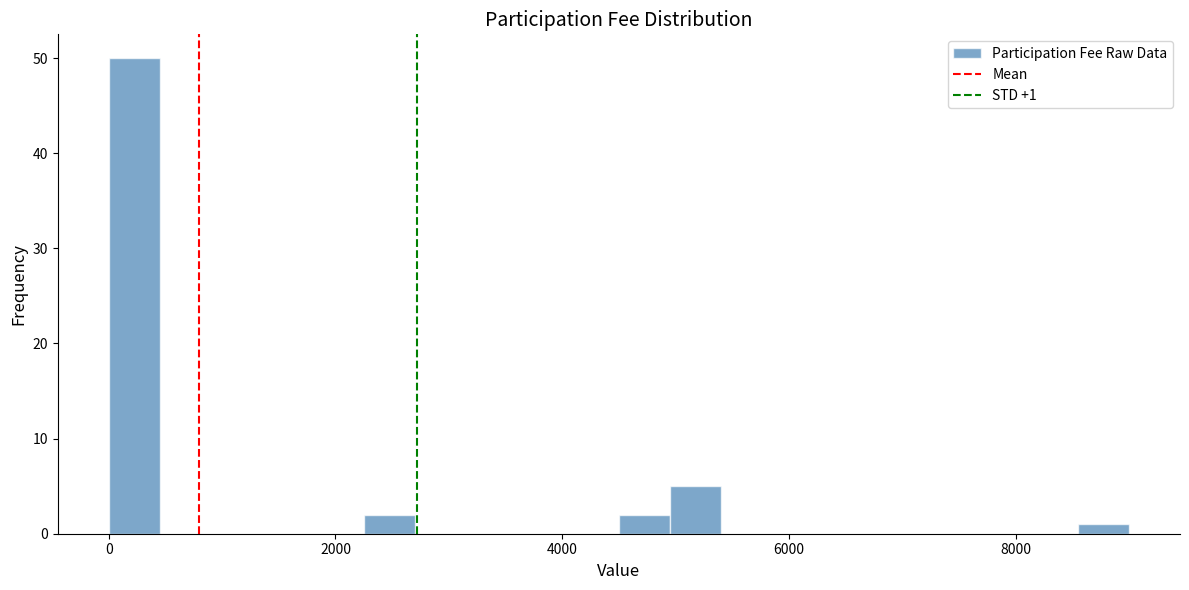

Around what value on the x-axis is the tallest bar? Give the approximate position of its centre, as read against the axis.

200